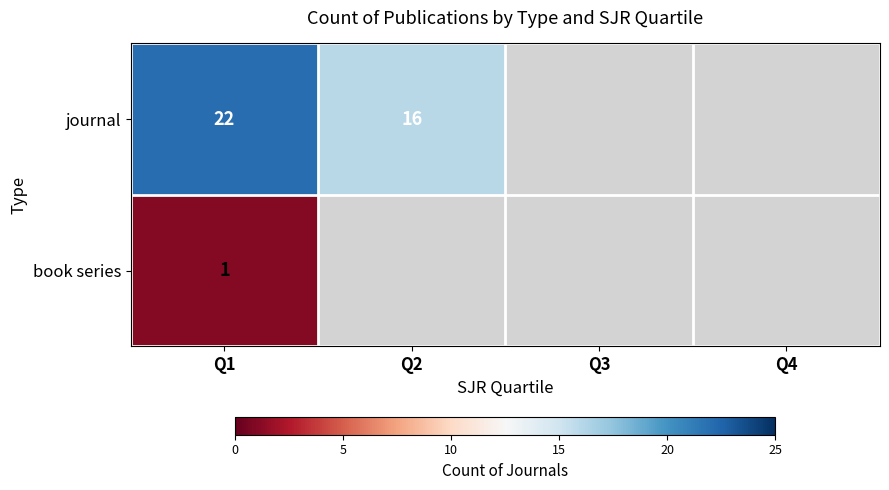

At Q1, list the series in order from smallest to largest.

book series, journal